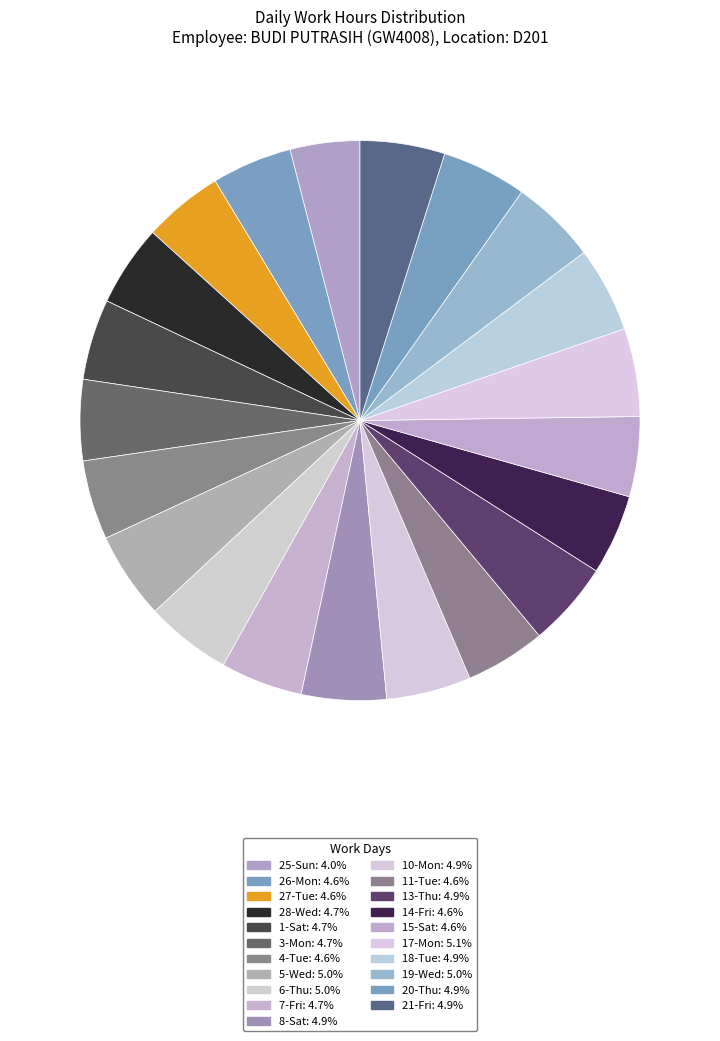

What is the ratio of the value at 25-Sun to the value at 20-Thu?

0.8